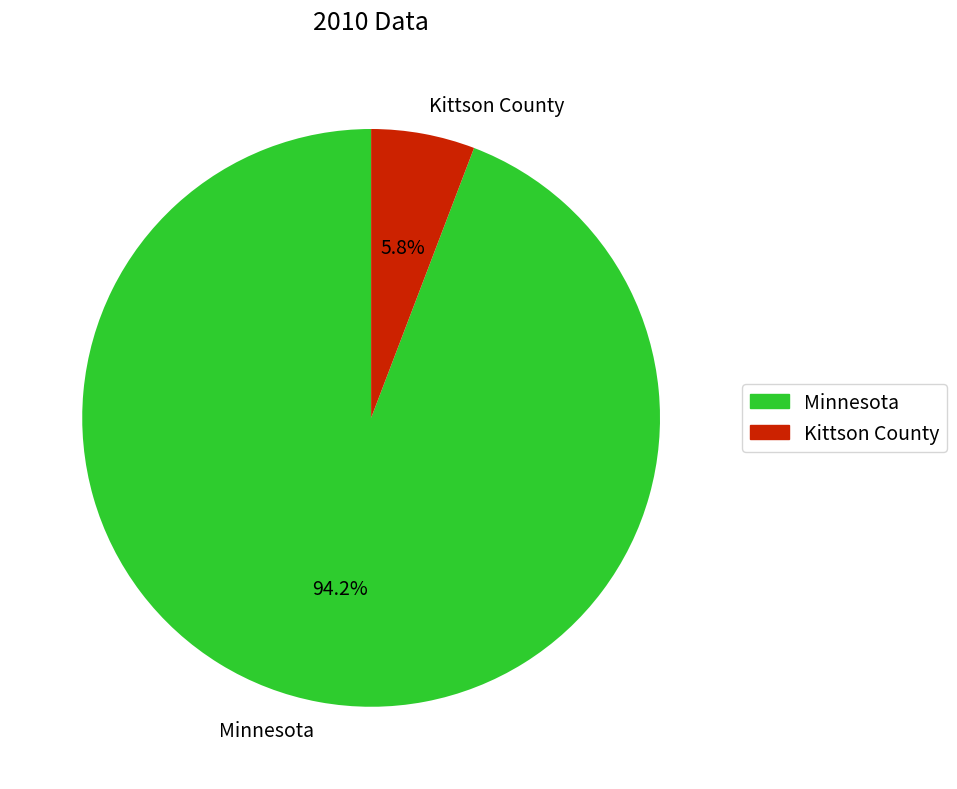

What is the ratio of the value at Minnesota to the value at Kittson County?

16.2